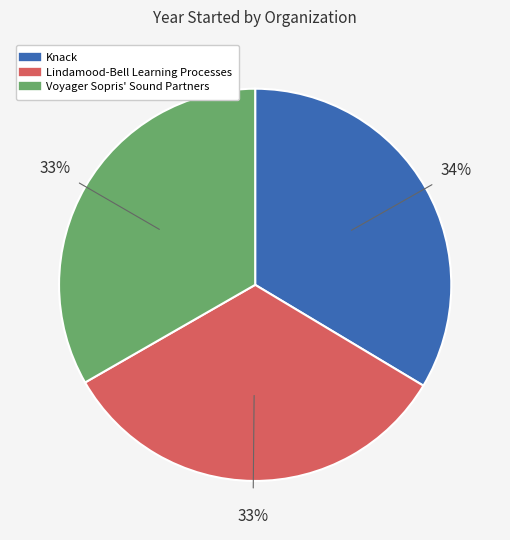

The Knack slice represents 34% of the pie. True or false?

True